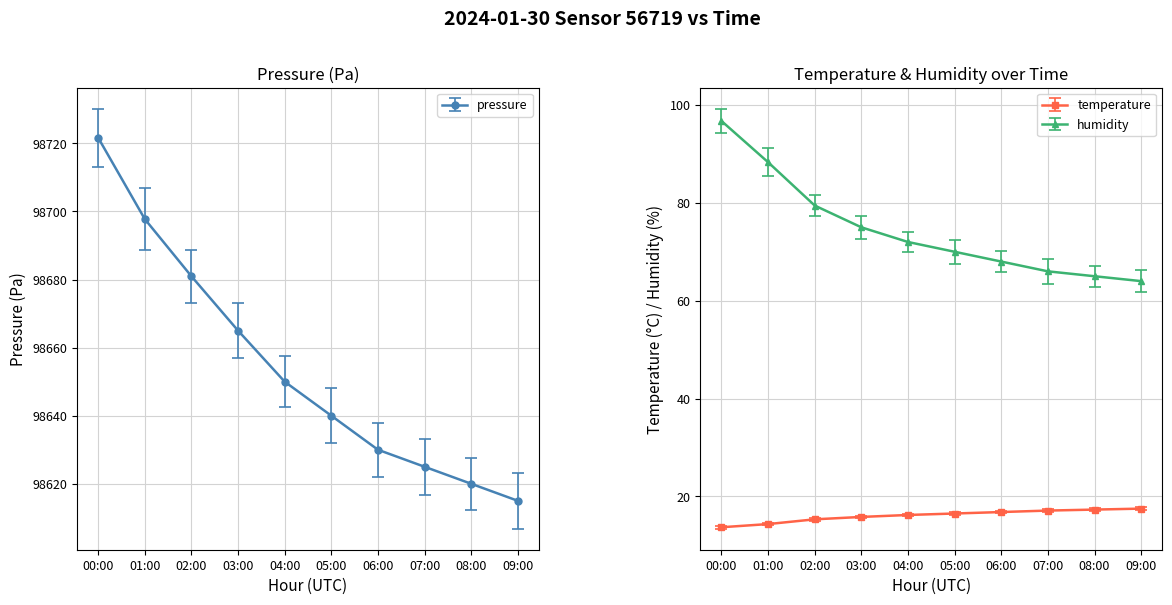

What is the sum of the humidity values at 09:00 and 01:00?

152.3